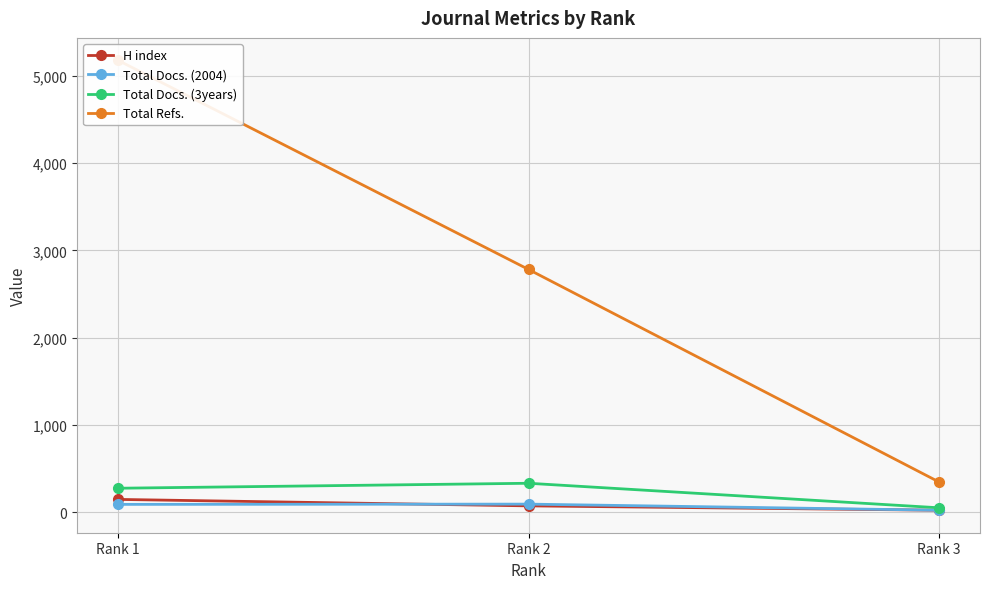

What are all the series names shown in the legend?

H index, Total Docs. (2004), Total Docs. (3years), Total Refs.